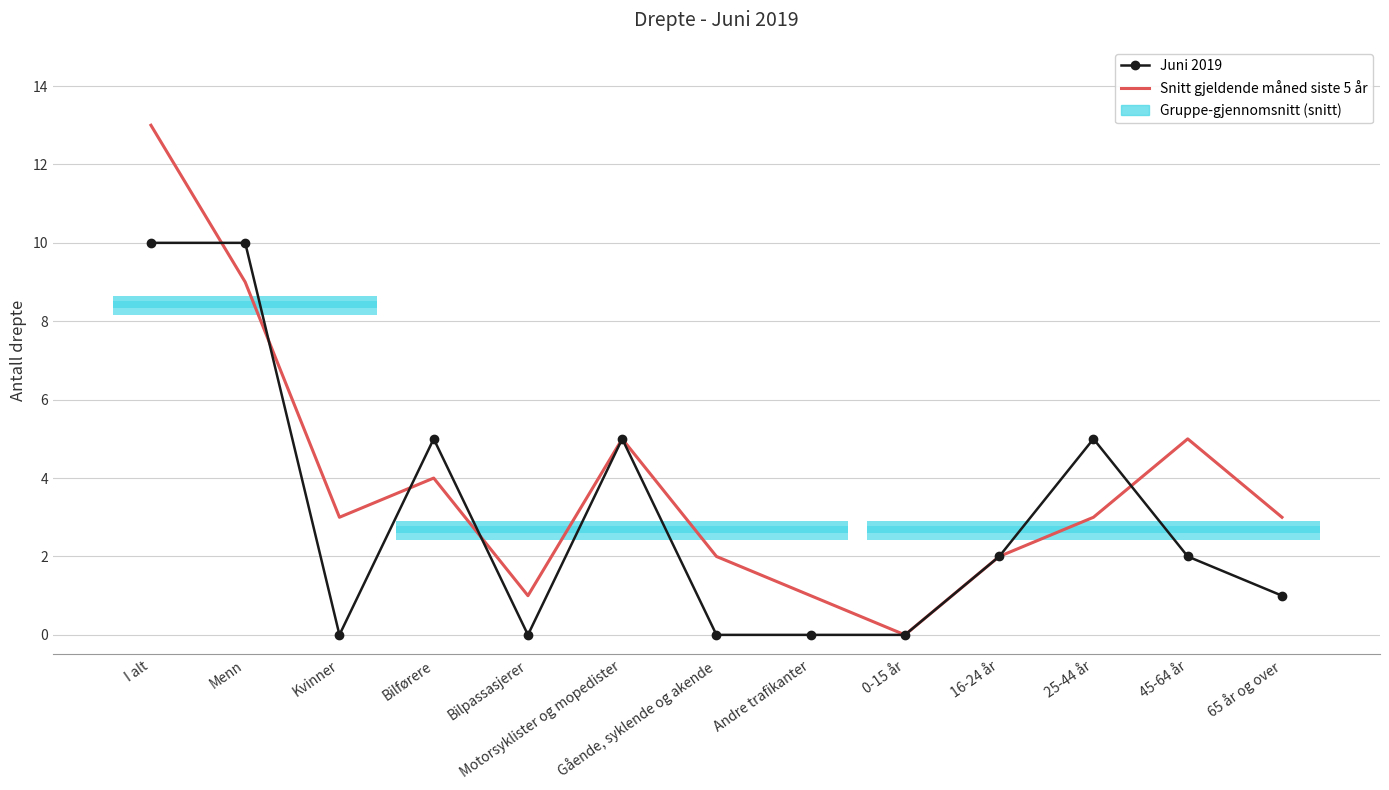

Rank the series at 45-64 år from lowest to highest value.

Juni 2019, Snitt gjeldende måned siste 5 år